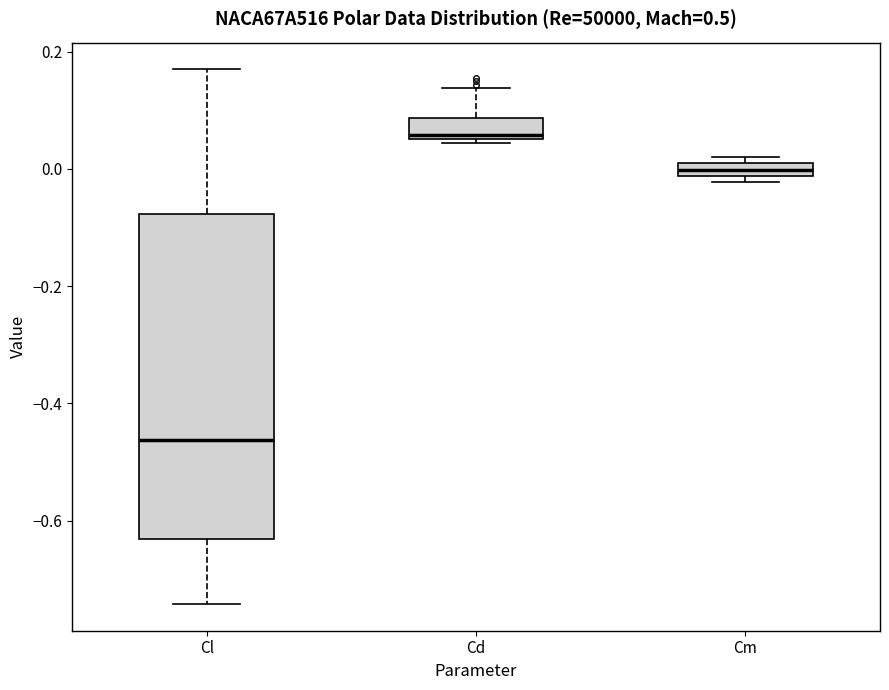

Which box's median line is the lowest?

Cl